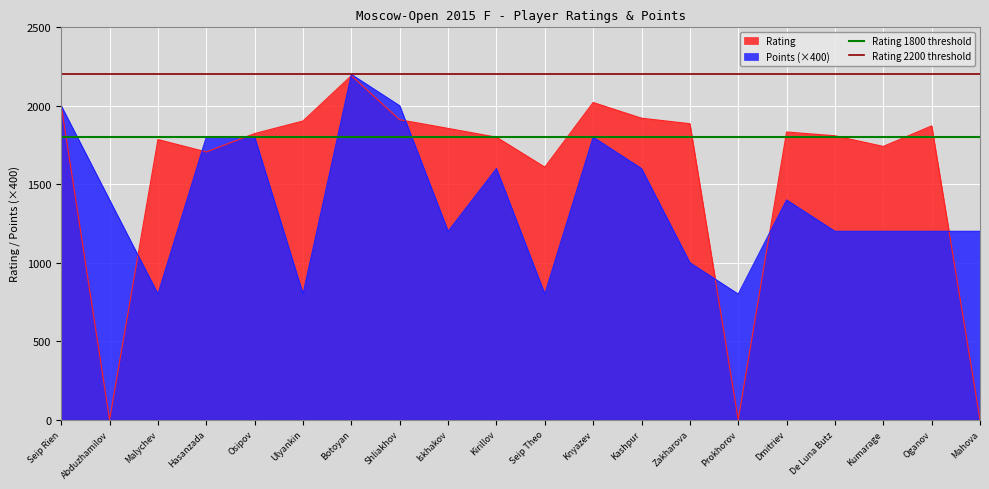

At which label is Rating closest to 1096?

Seip Theo